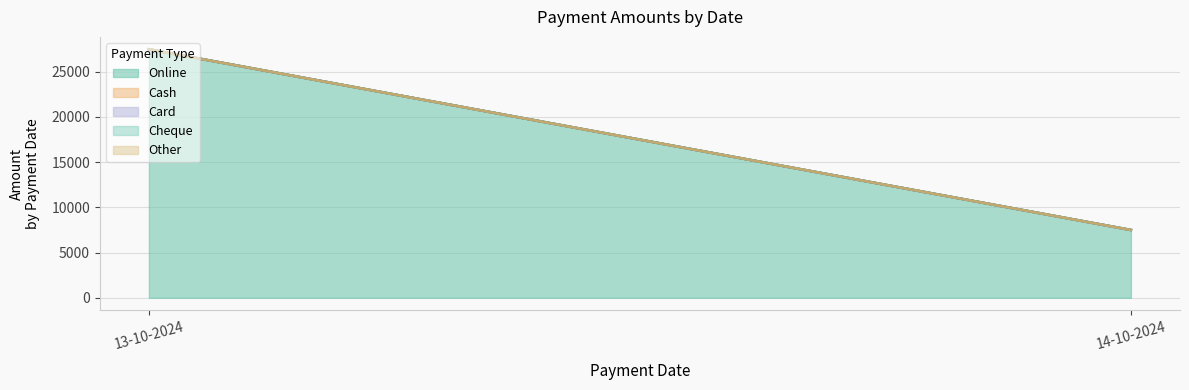

True or false: Cash has a value of 0 at 13-10-2024.

True